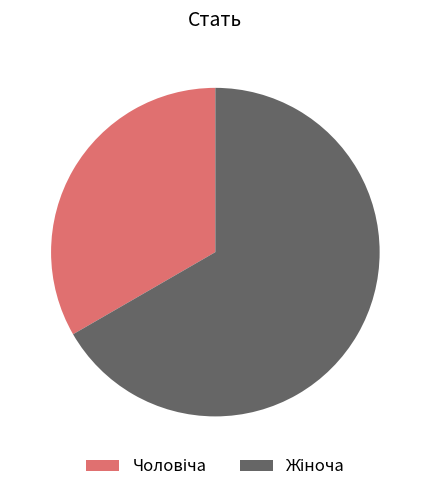

Is there any slice that represents more than half of the pie?

Yes